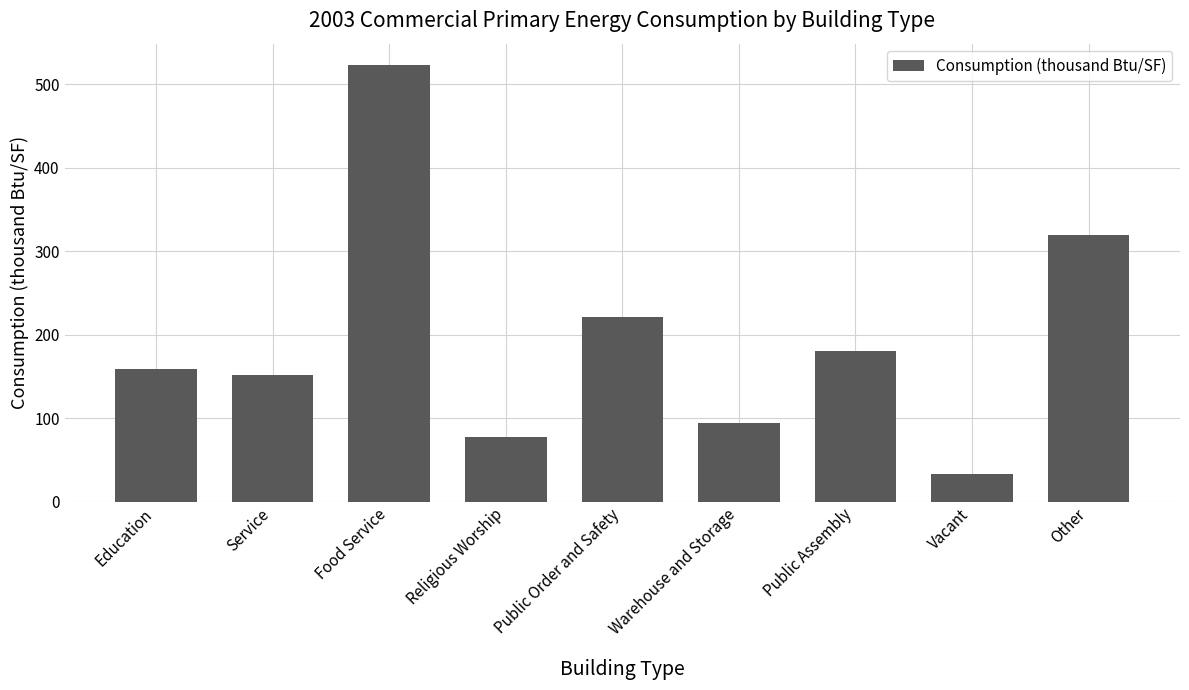

Is it true that the value at Warehouse and Storage is 94.3?

True